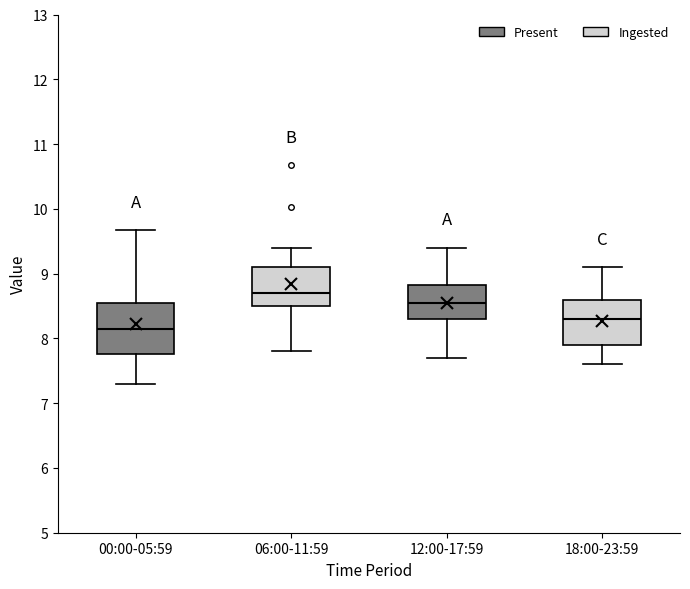

Reading left to right, transcribe this box plot: for each box, give where its median line is, the range the box spans, and where its two whiskers end, as read against the y-axis. The values are not printed on the chart, so give them approximately, as read against the axis.

00:00-05:59: median 8.2, box 7.8 to 8.5, whiskers 7.3 to 9.7
06:00-11:59: median 8.7, box 8.5 to 9.1, whiskers 7.8 to 9.4
12:00-17:59: median 8.6, box 8.3 to 8.8, whiskers 7.7 to 9.4
18:00-23:59: median 8.3, box 7.9 to 8.6, whiskers 7.6 to 9.1